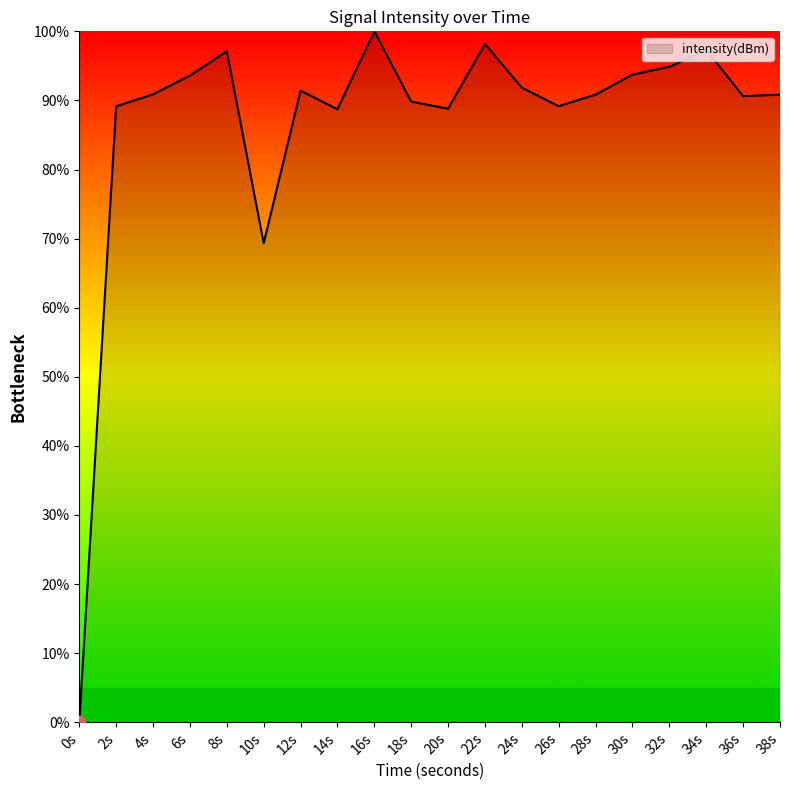

What is the ratio of the value at 26s to the value at 6s?

1.0